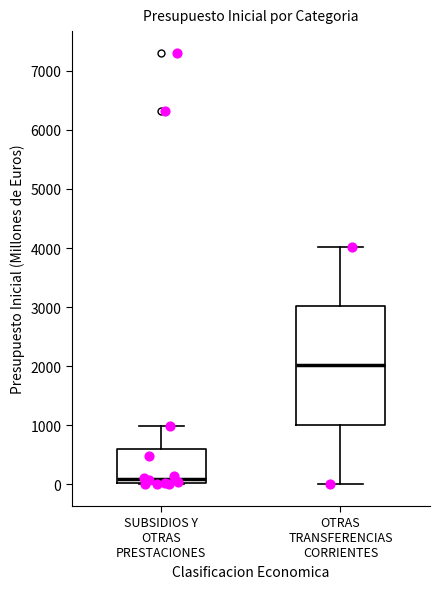

Comparing the boxes themselves (not the whiskers), which one is the tallest?

OTRAS TRANSFERENCIAS CORRIENTES